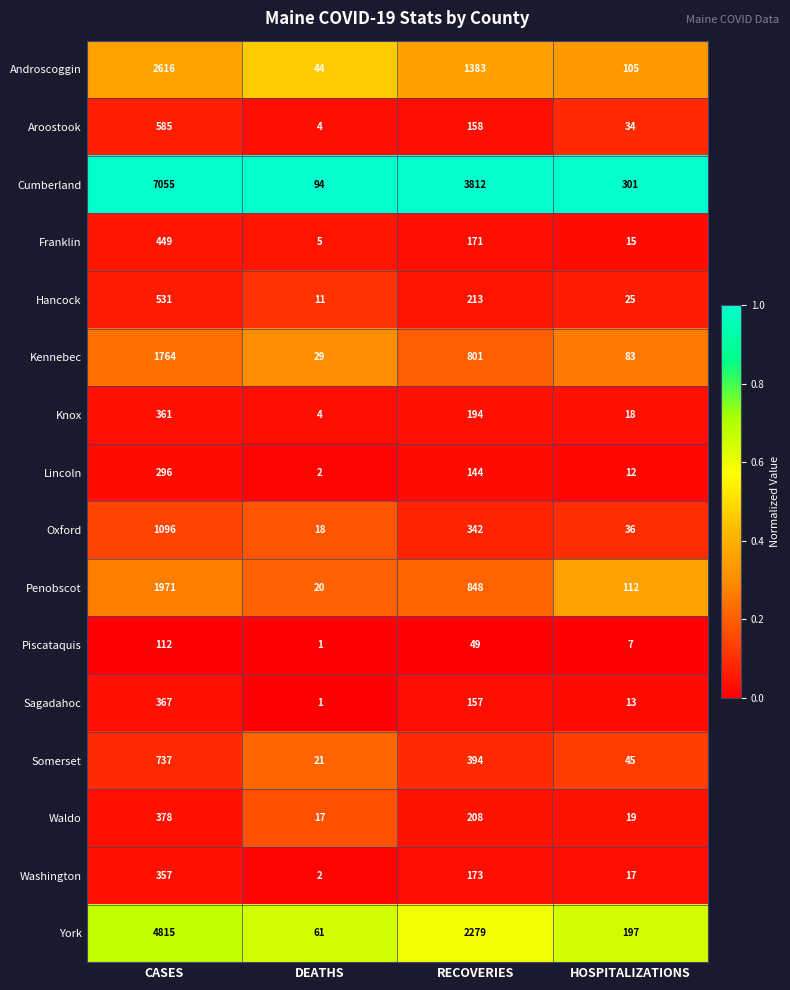

True or false: Aroostook has a value of 1043 at CASES.

False